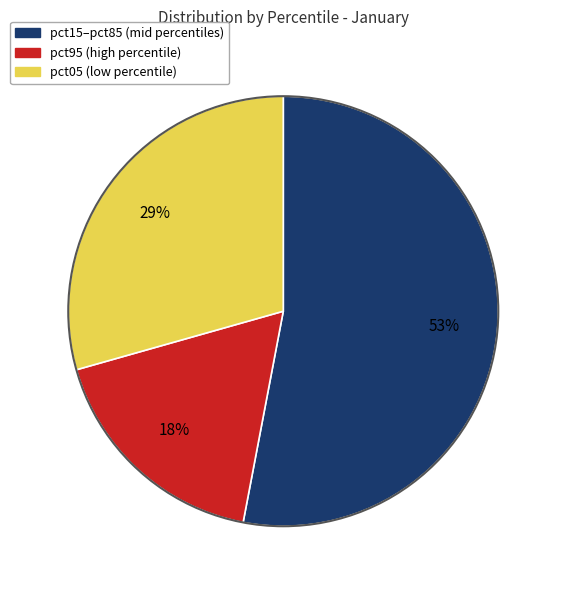

Does any single category account for the majority?

Yes